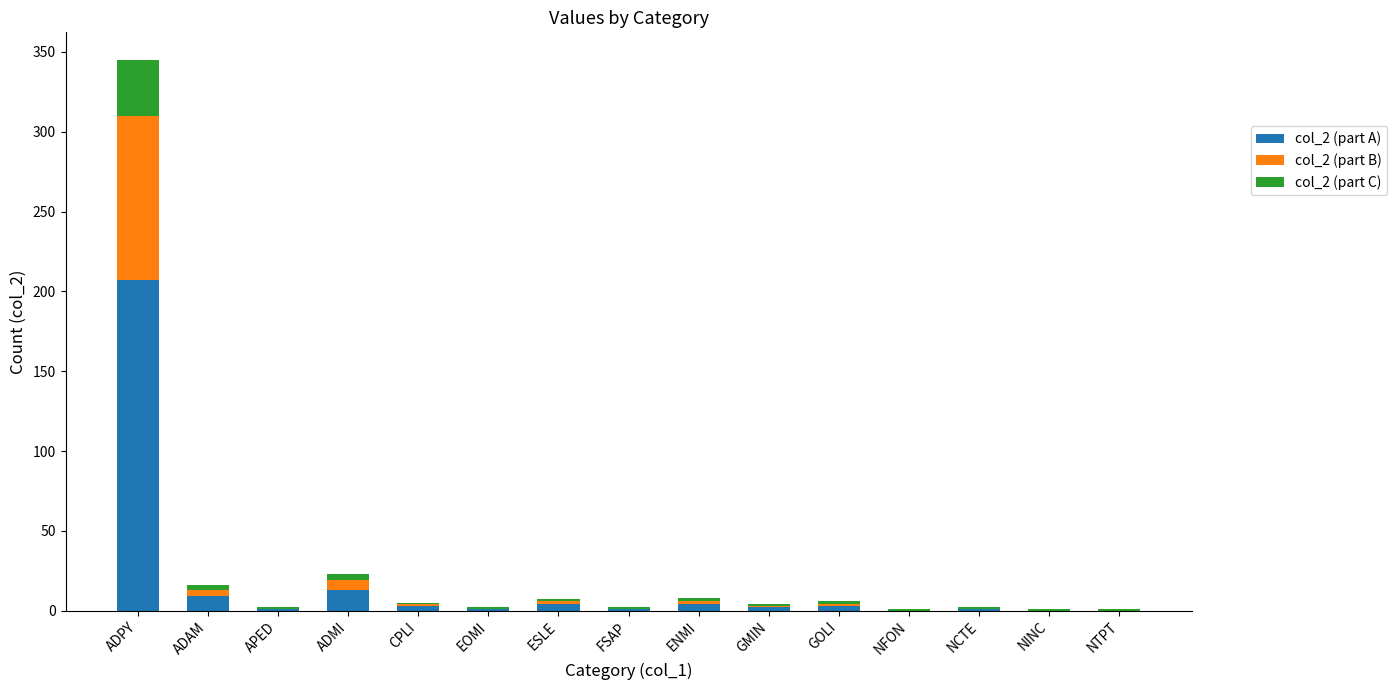

Which category has the highest value in the col_2 (part A) series?

ADPY